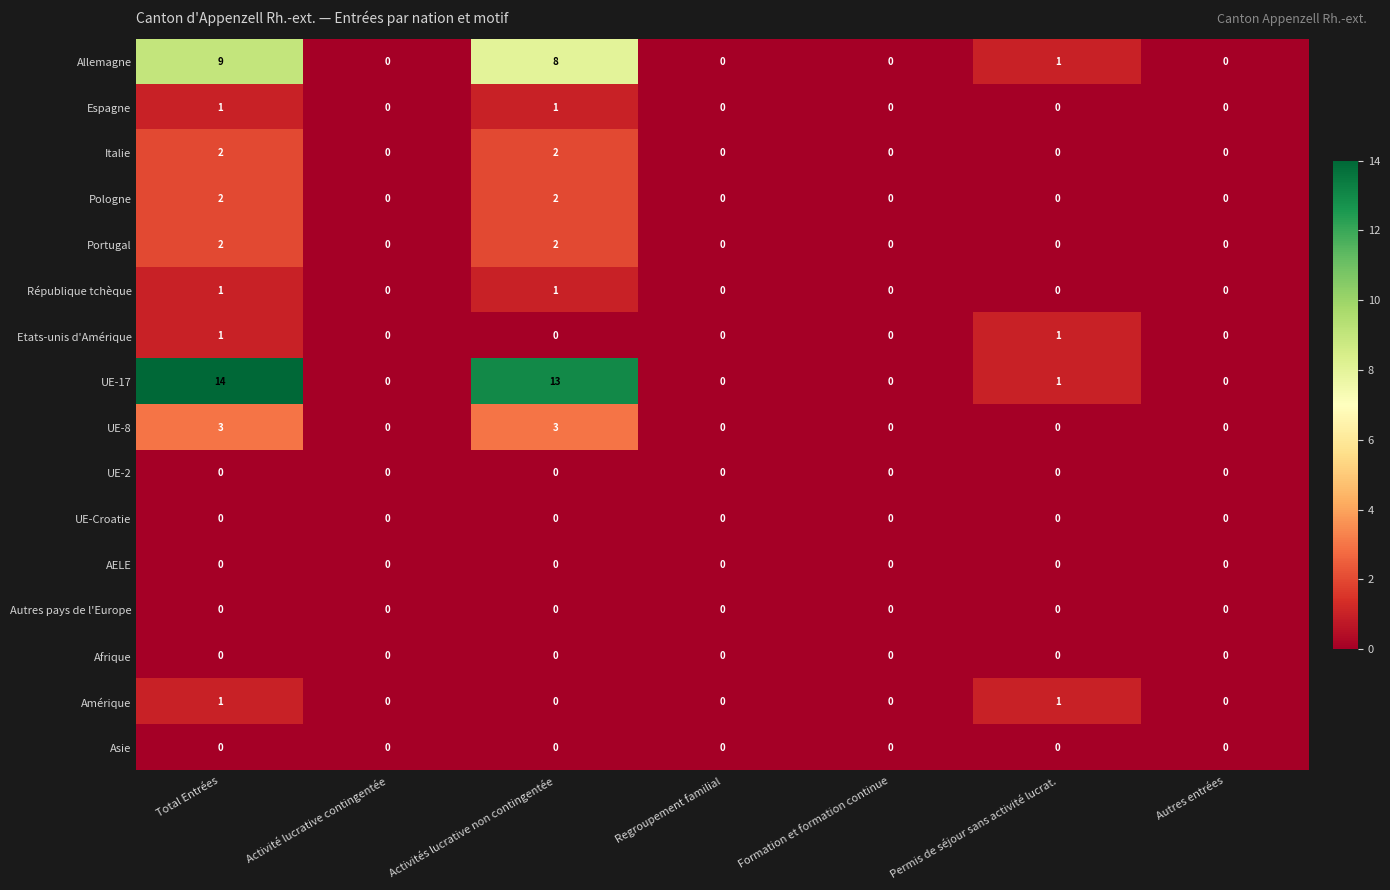

How many data points does each series have?

7